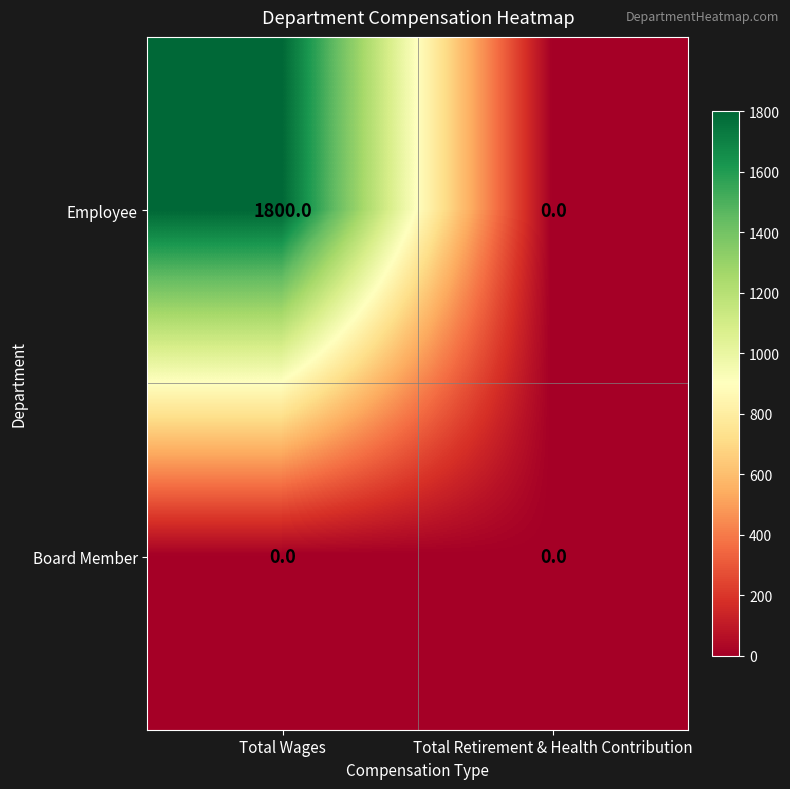

What is the sum of all Employee values?

1800